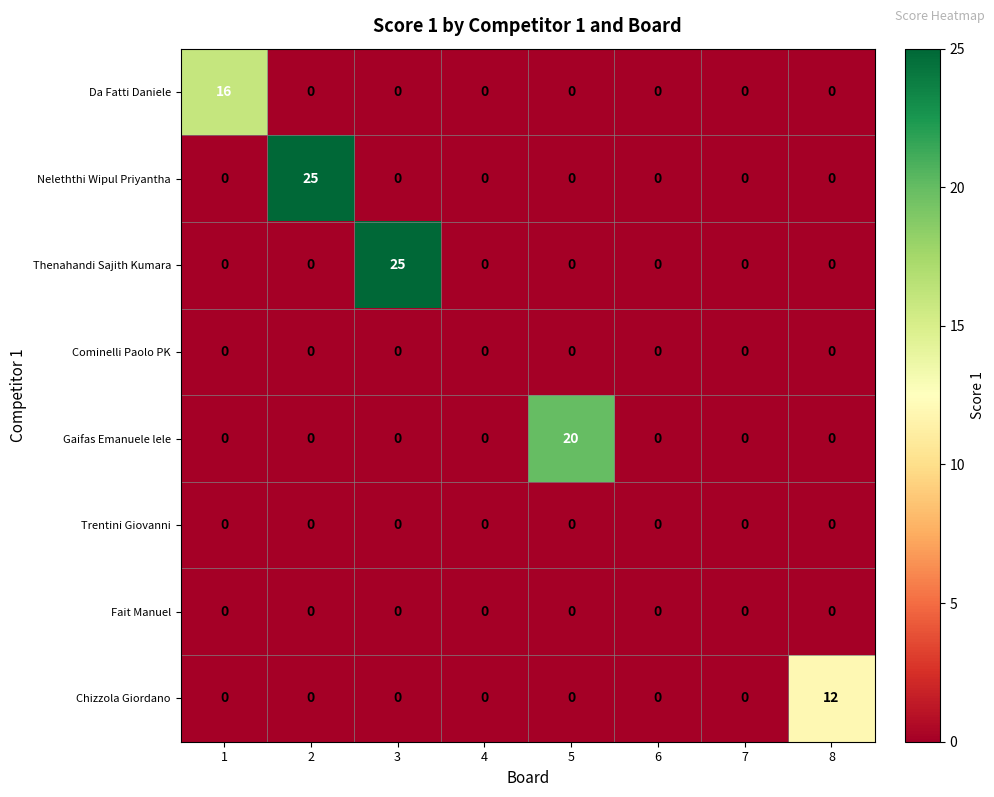

True or false: Gaifas Emanuele lele has a value of 0 at 1.

True